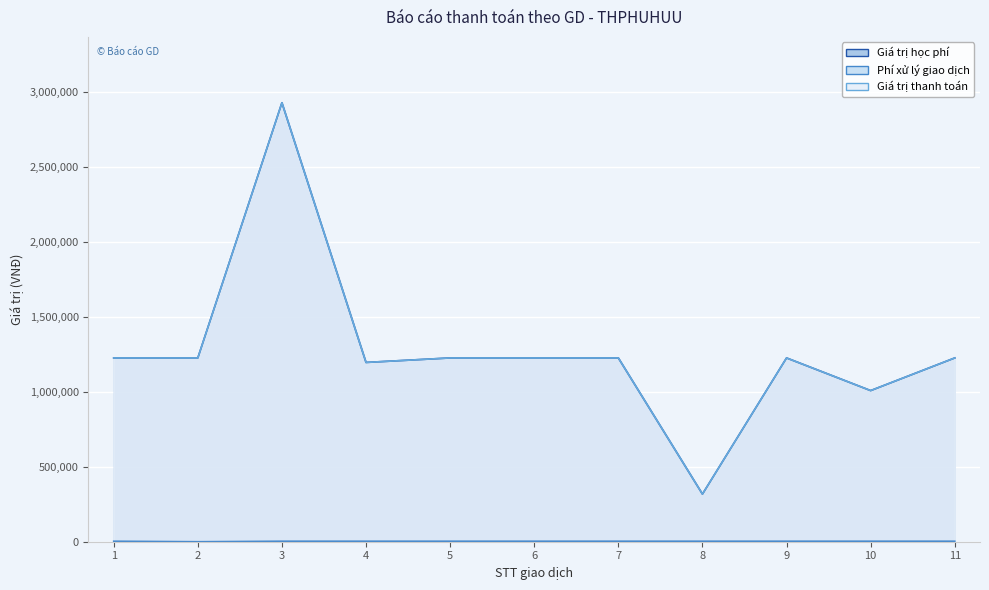

True or false: Giá trị học phí and Phí xử lý giao dịch intersect in this chart.

False